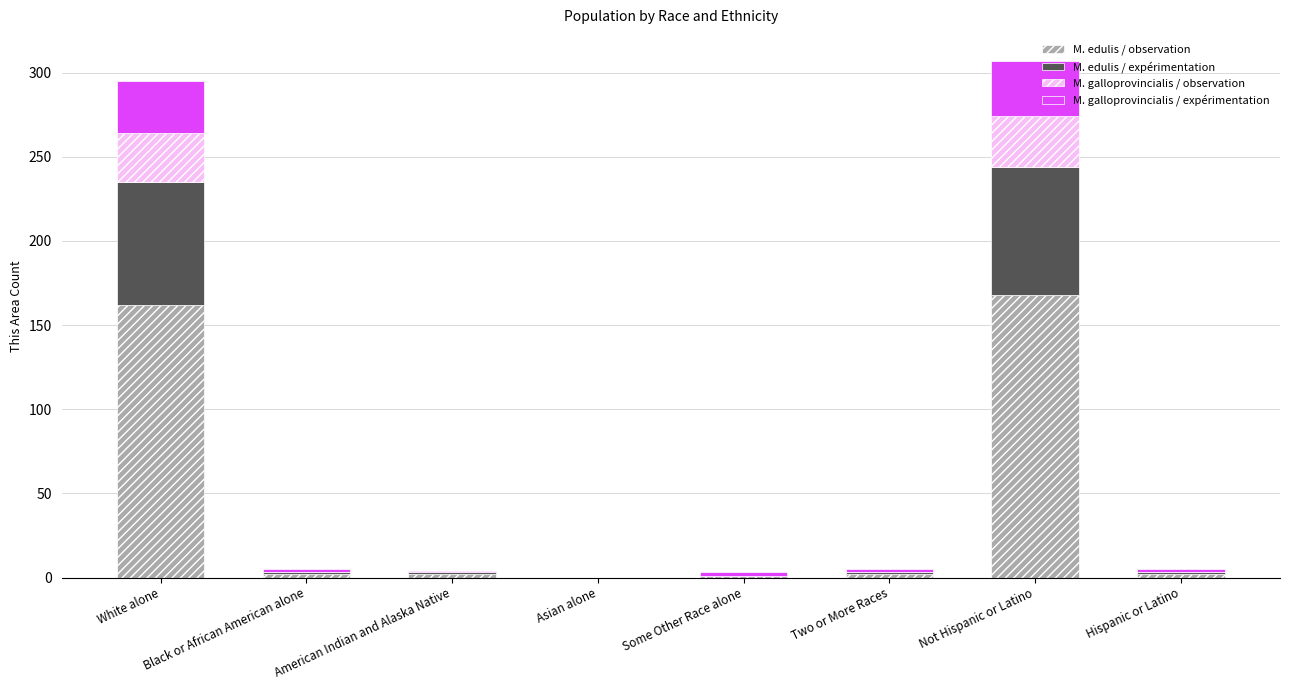

At which category is the sum across all series the highest?

Not Hispanic or Latino